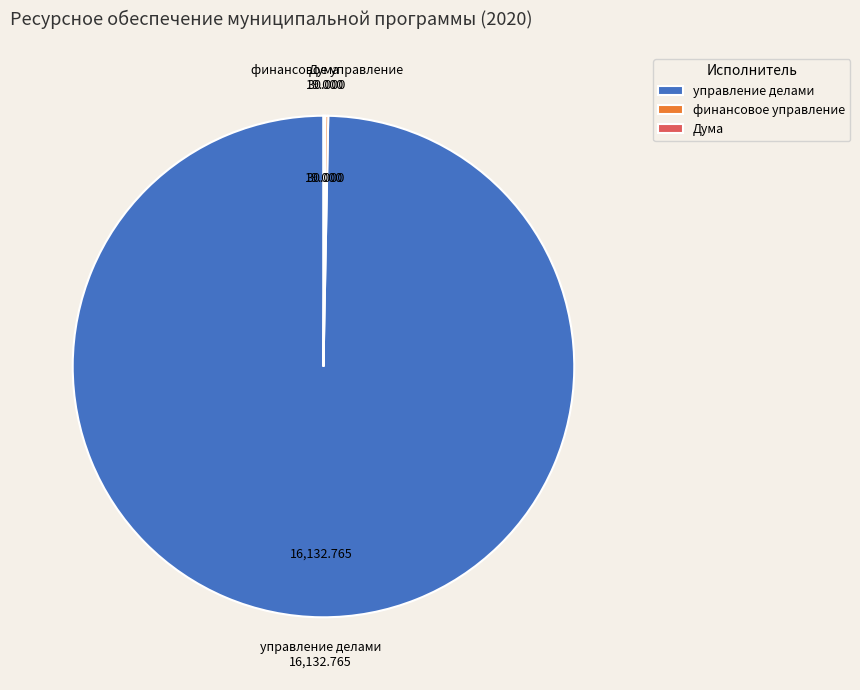

Which category has the biggest portion of the pie?

управление делами